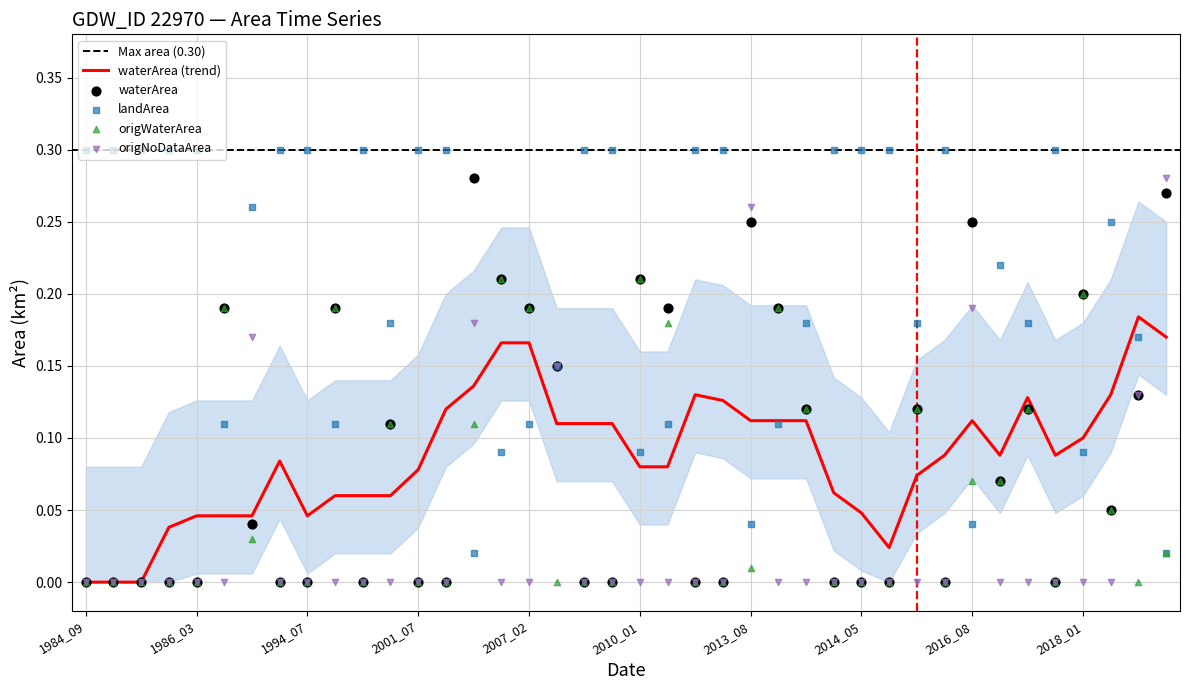

At how many categories does at least one series exceed 0?

40